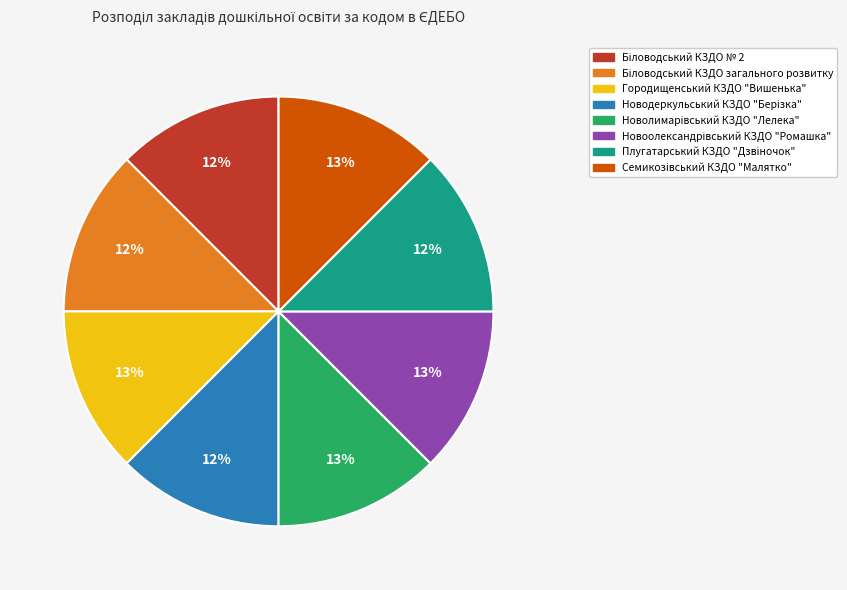

Is there any slice that represents more than half of the pie?

No